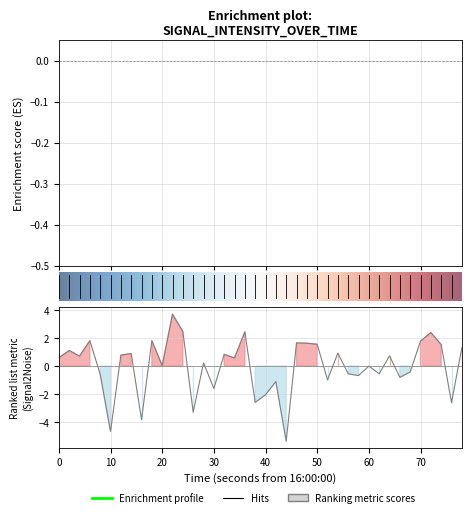

Between 10 and 14, which is larger?

14